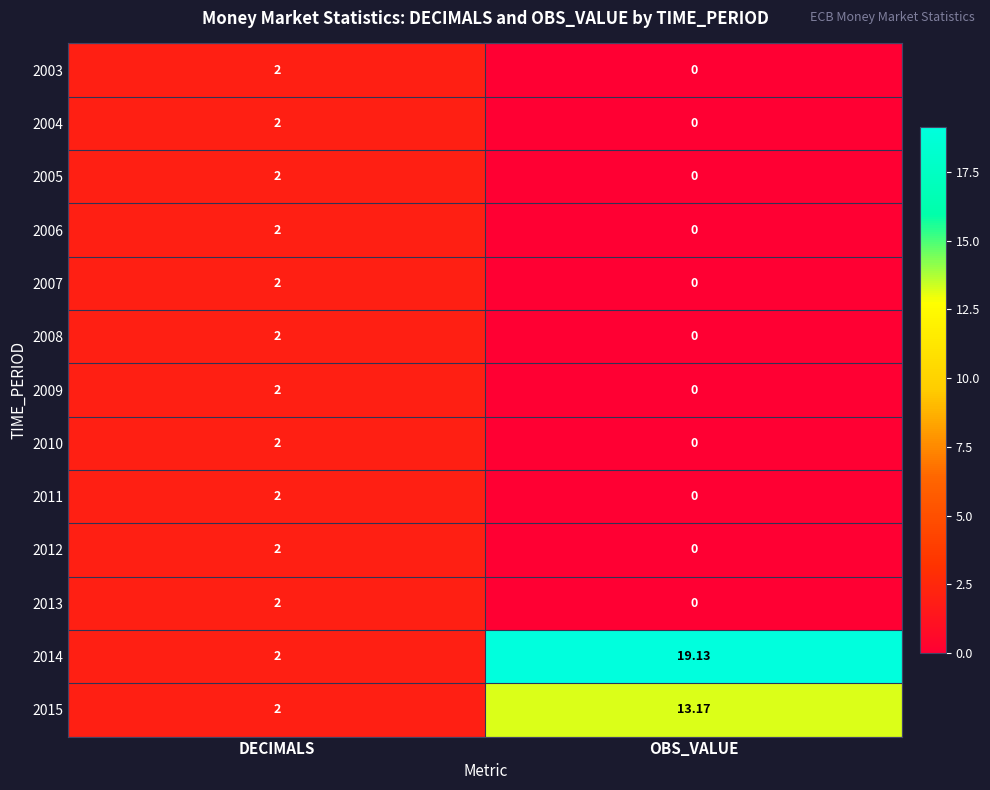

Rank the categories by 2007 value from highest to lowest.

DECIMALS, OBS_VALUE